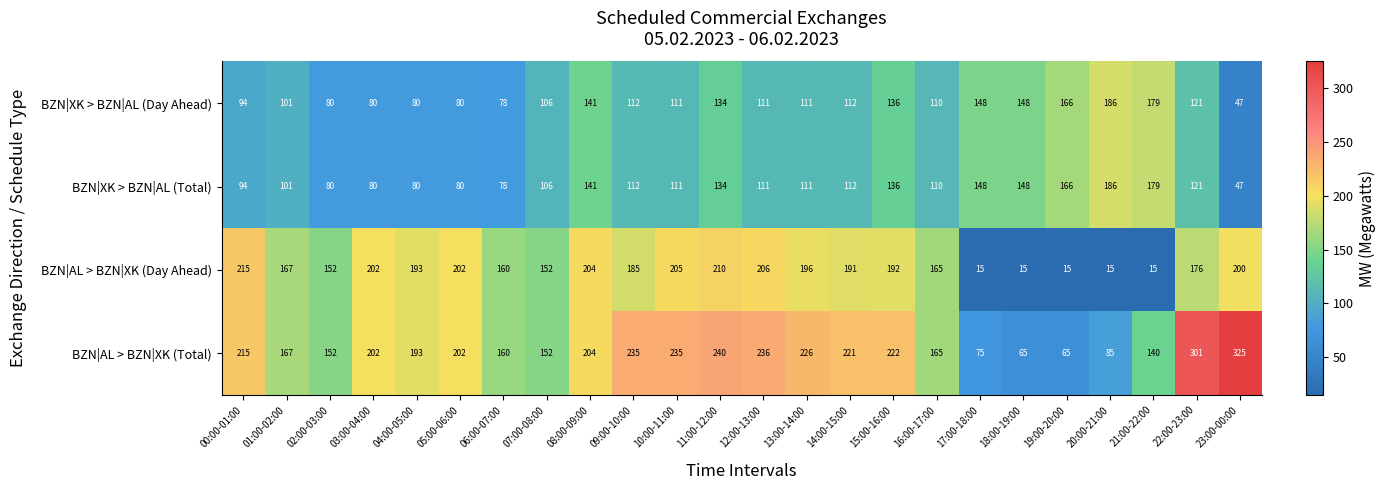

What is the difference between the second highest and second lowest values in the BZN|AL > BZN|XK (Total) series?

236